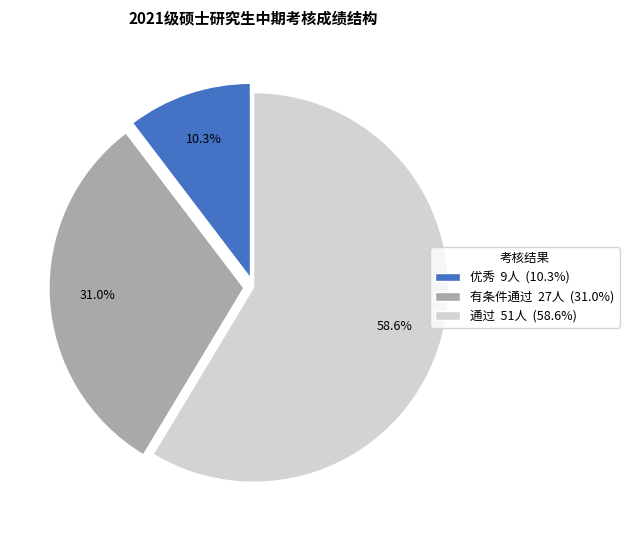

To the nearest percent, what percentage of the pie is 有条件通过?

31%